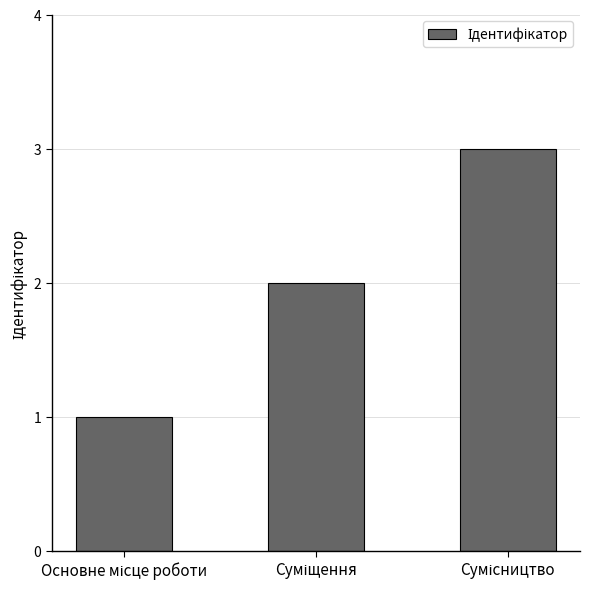

What is the value of the 1st bar from the left?

1